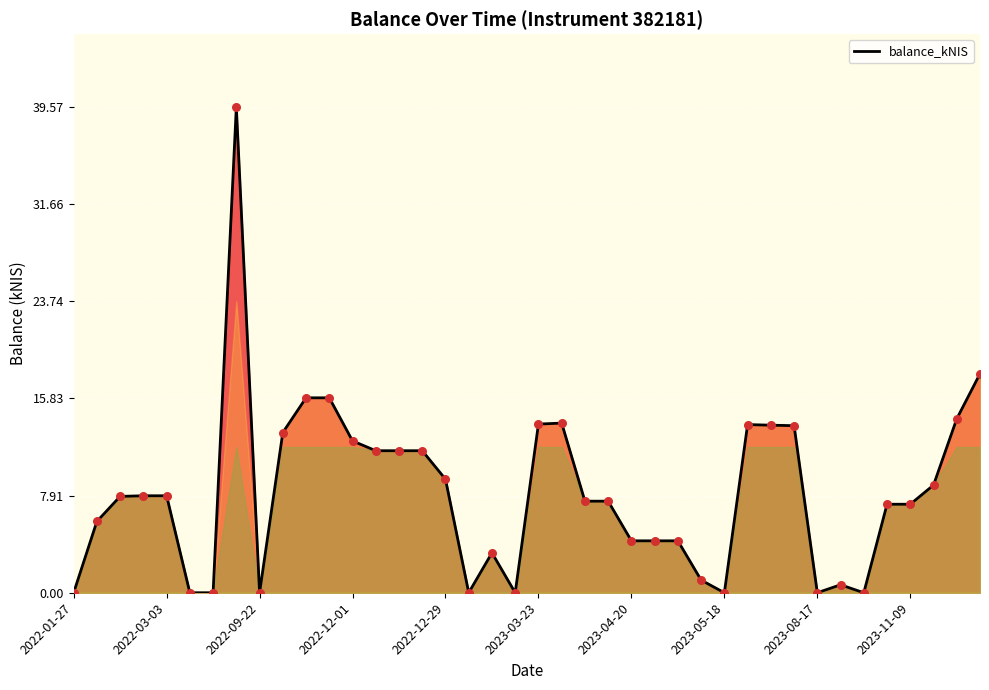

What is the greatest value displayed?

39.6